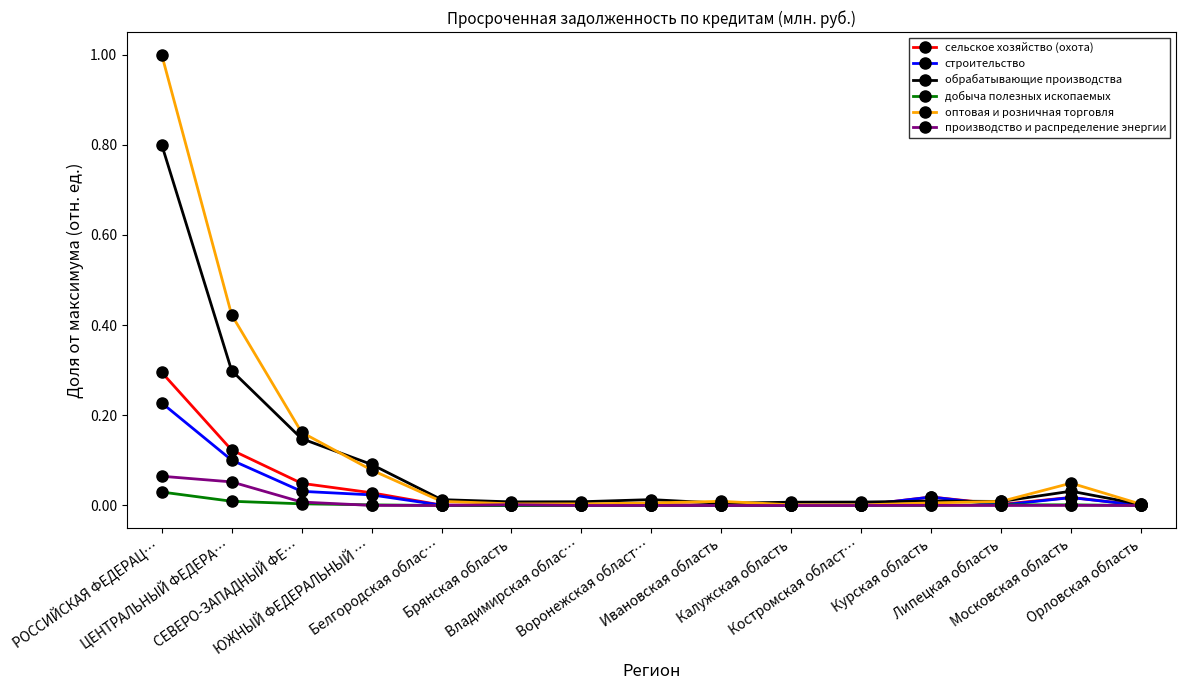

What is the maximum value shown in the chart?

1.0